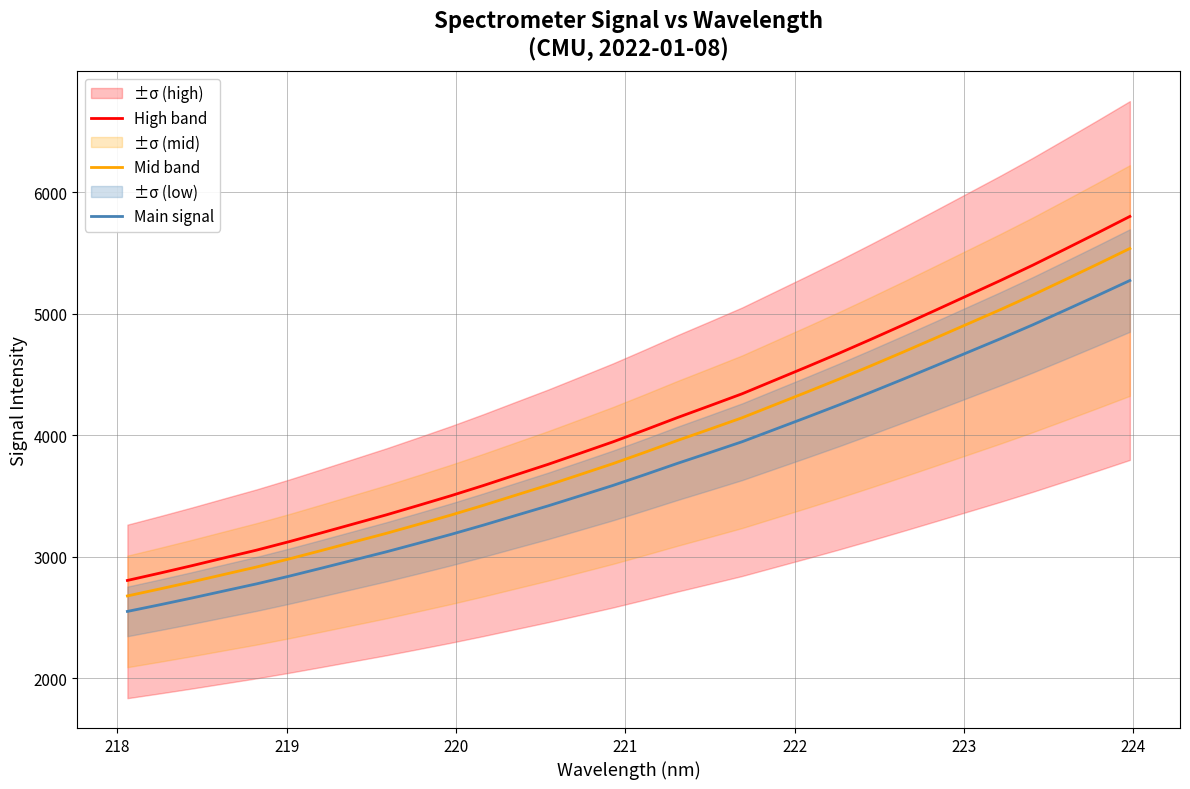

List the series in order of their overall mean, lowest first.

Main signal, Mid band, High band